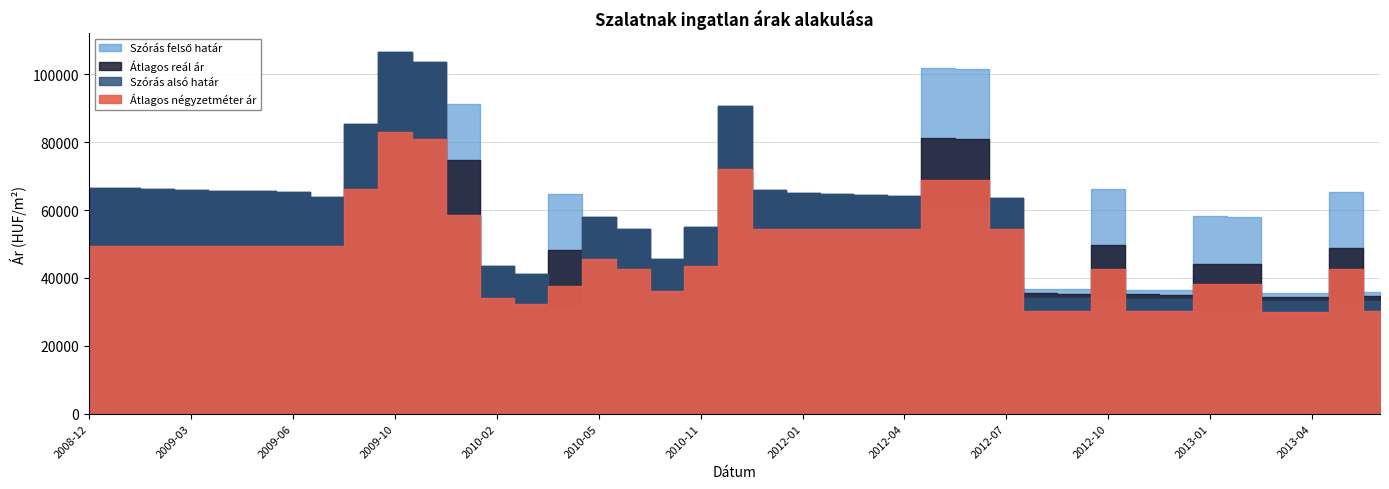

True or false: Átlagos reál ár and Szórás alsó határ intersect in this chart.

False